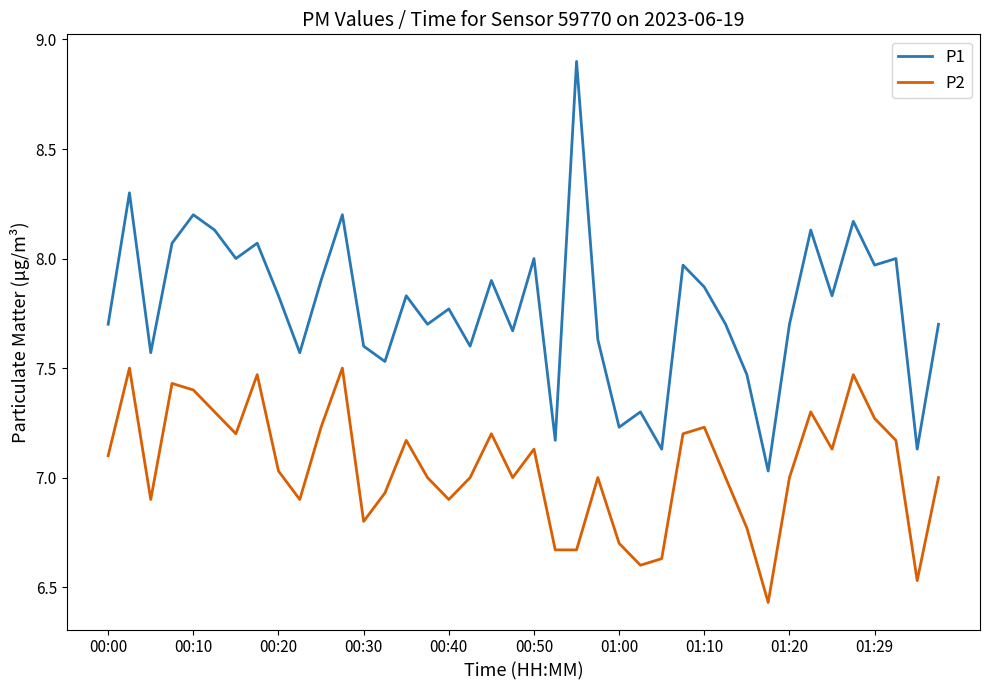

True or false: P1 and P2 cross at least once.

False